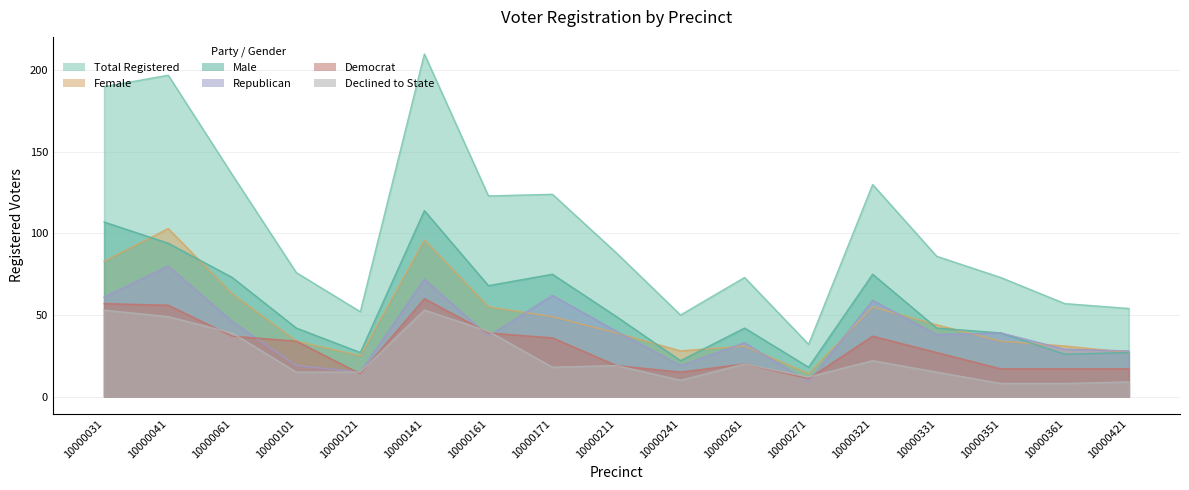

What is the value of the rep point at the 11th from the left?

33